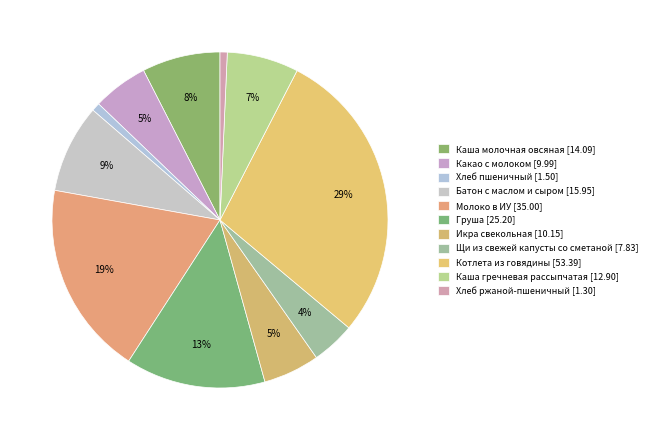

Which category has the biggest portion of the pie?

Котлета из говядины